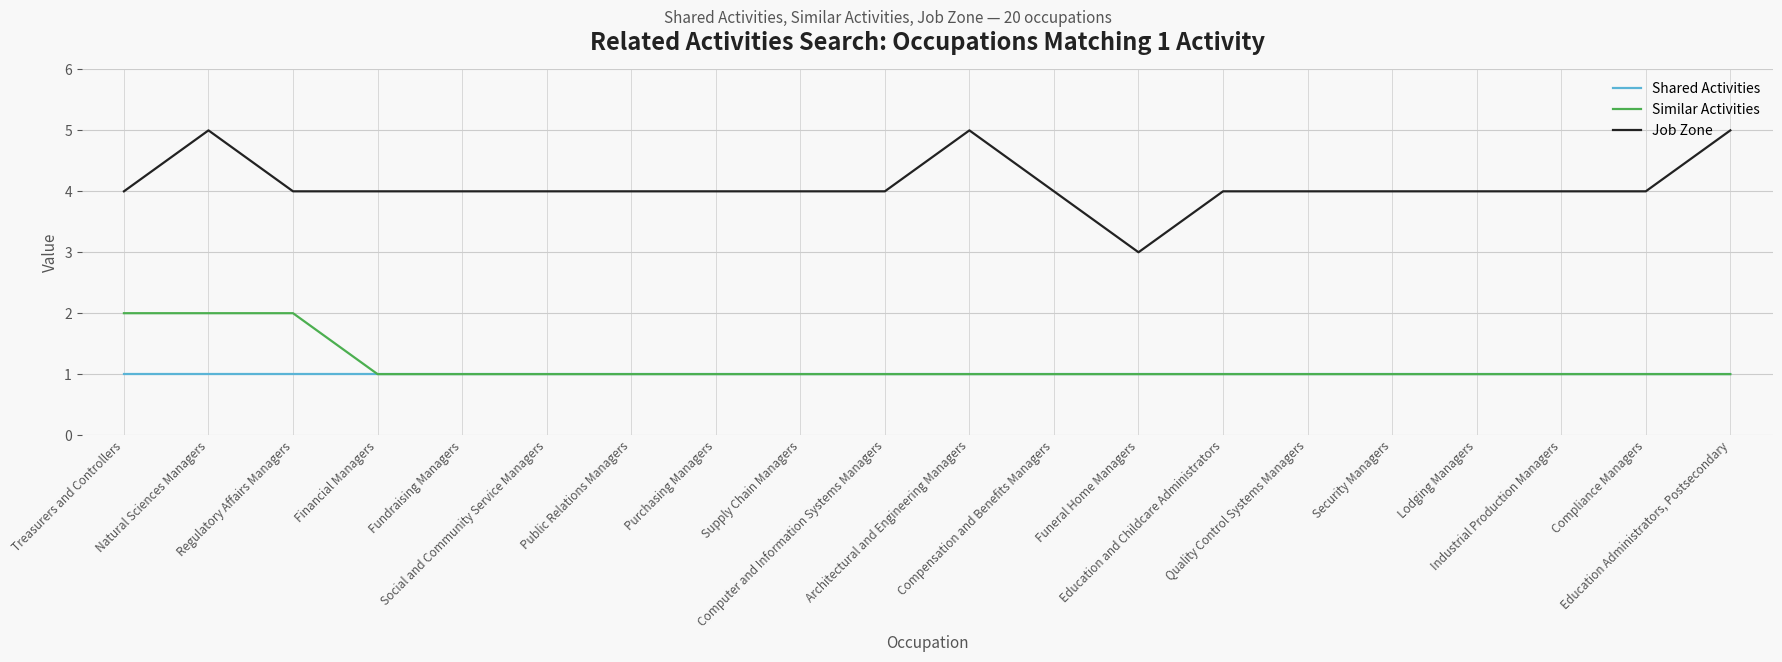

At which category is the sum across all series the highest?

Natural Sciences Managers